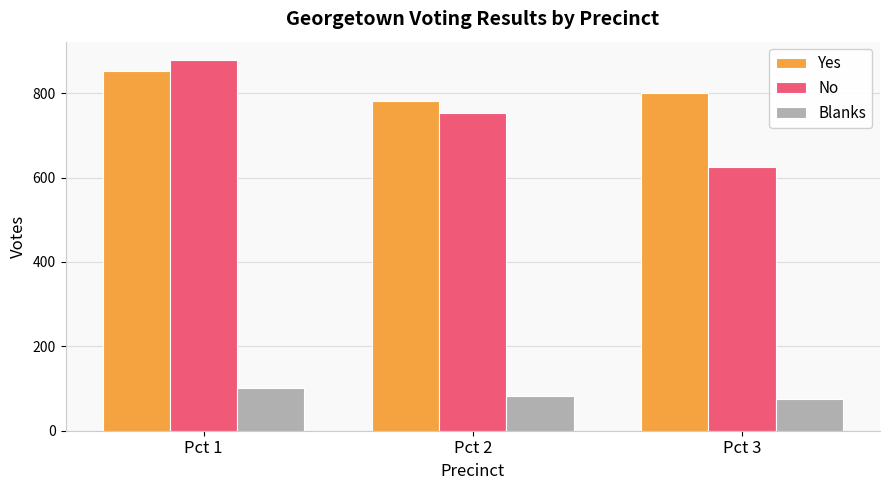

What is the approximate value of Blanks at Pct 1, to the nearest 10?

100